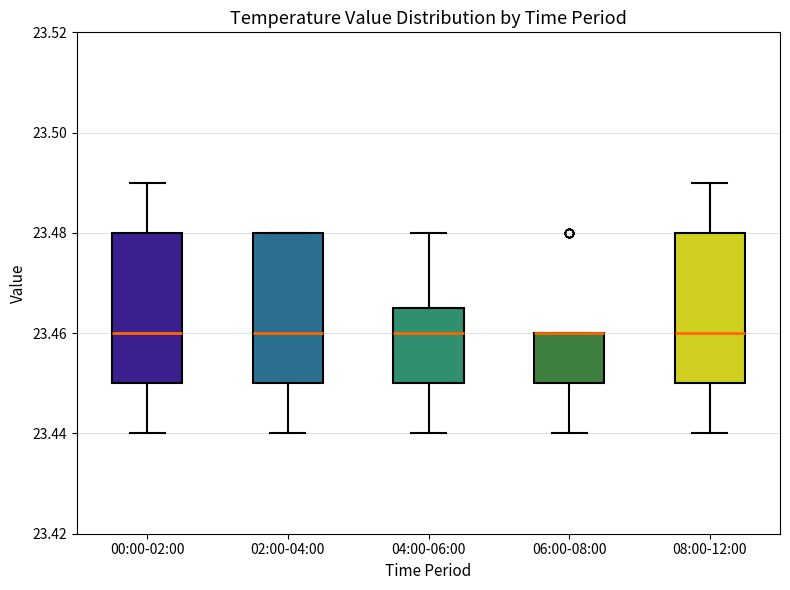

Where does the upper whisker of the box for 04:00-06:00 end on the y-axis? The values are not printed on the chart, so give them approximately, as read against the axis.

23.480